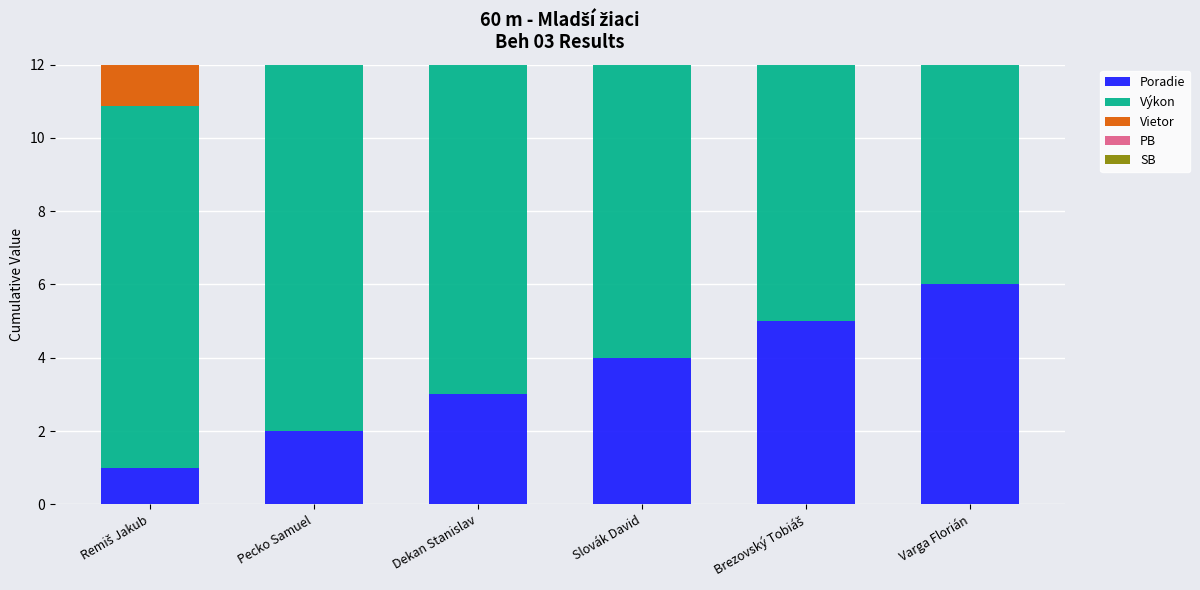

How many series are shown in this chart?

5